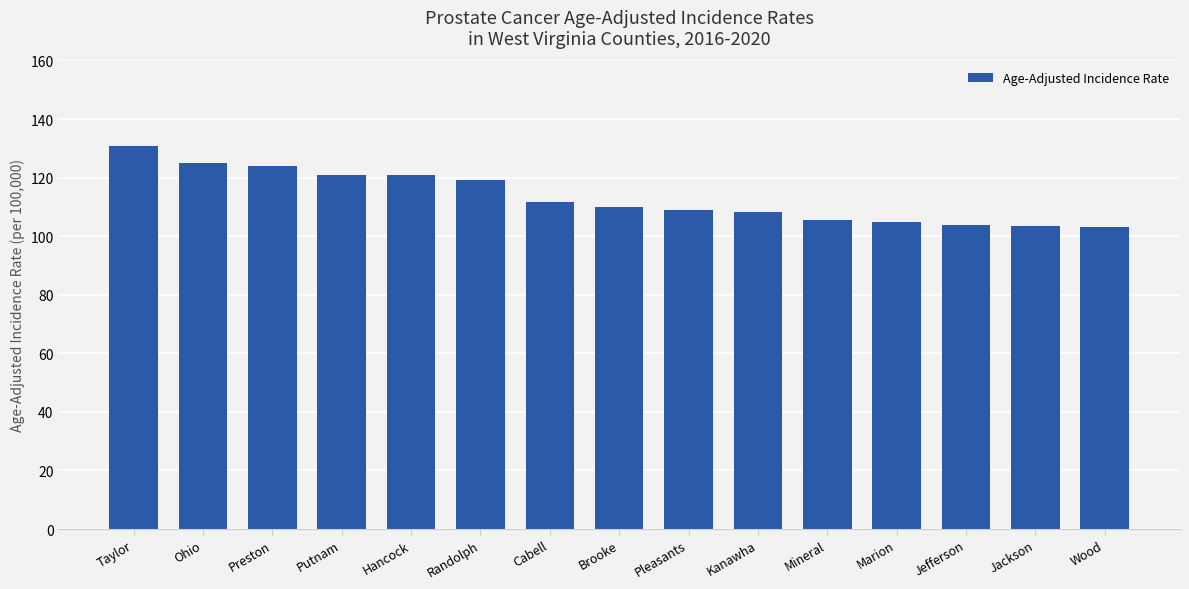

Is it true that the value at Taylor is 130.7?

True